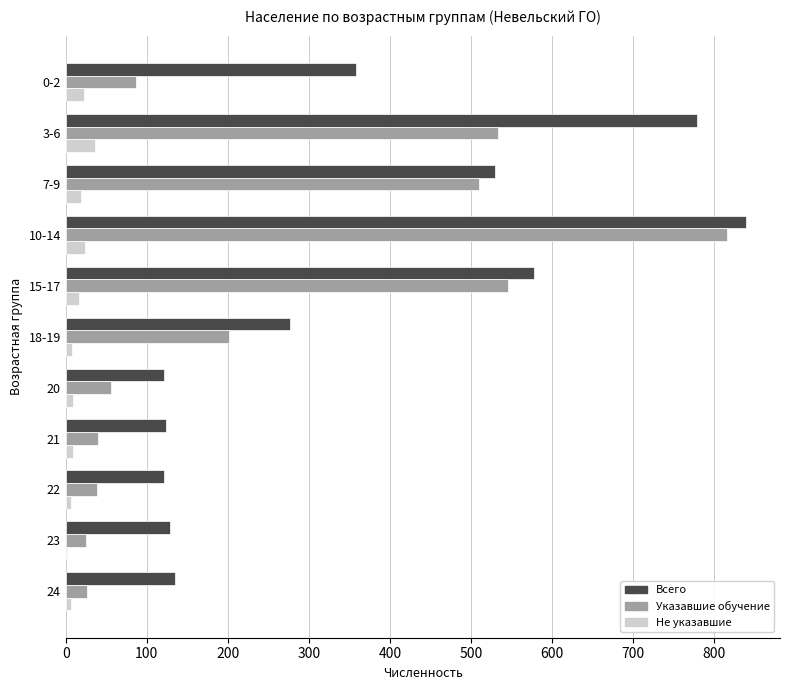

What is the sum of all Указавшие обучение values?

2876